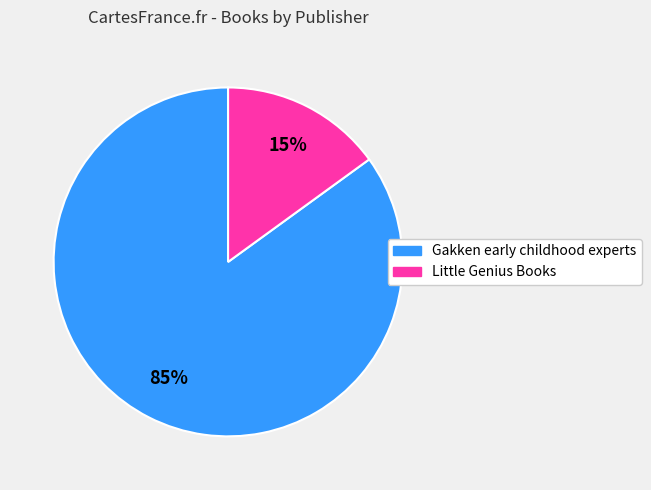

How many segments does this pie chart have?

2